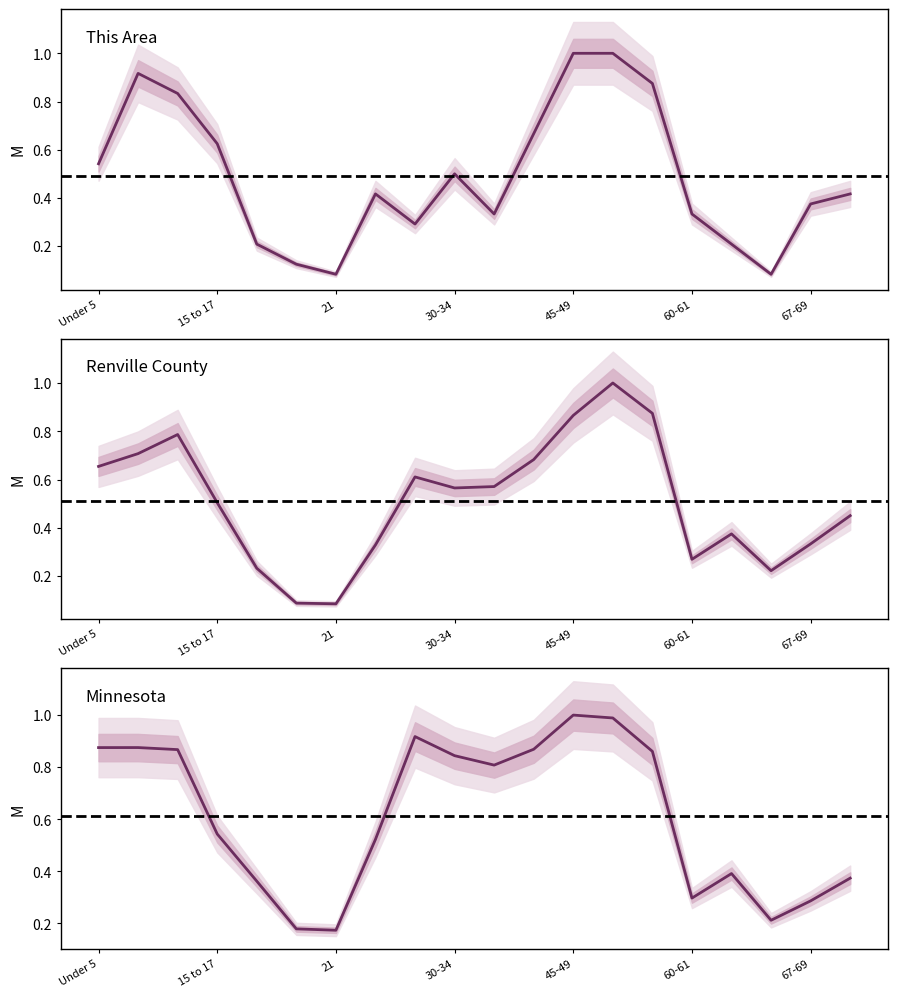

Which series has the largest total across all categories?

minnesota